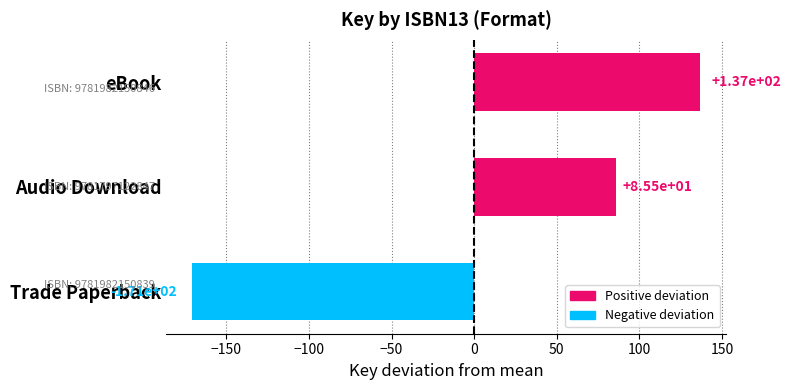

Which label corresponds to the smallest value in the chart?

Trade Paperback